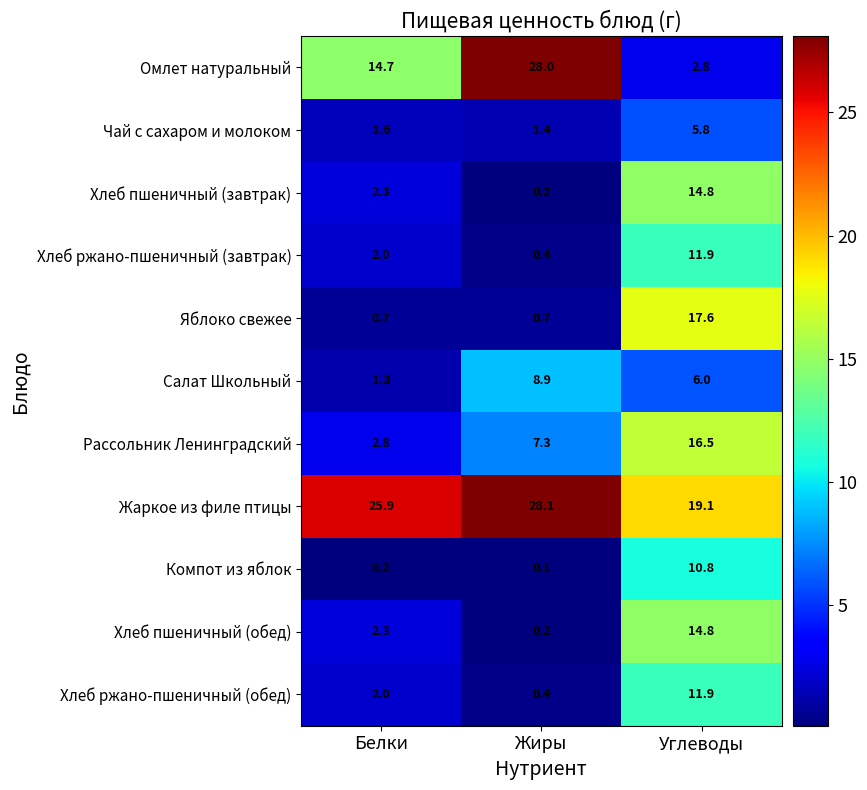

Between Белки and Углеводы, which series saw the biggest shift?

Яблоко свежее